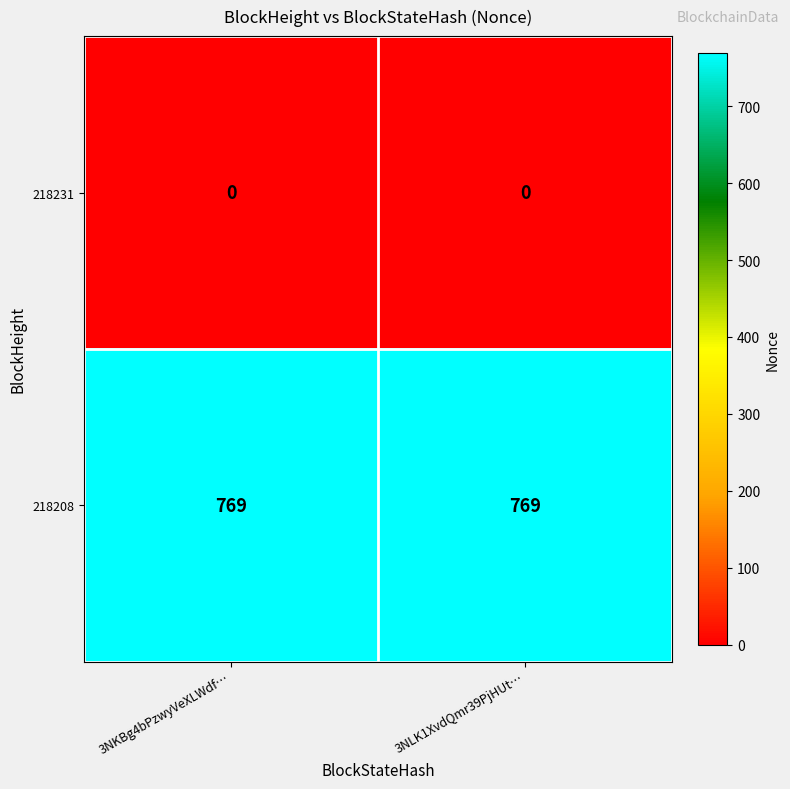

What is the maximum value for 218208?

769